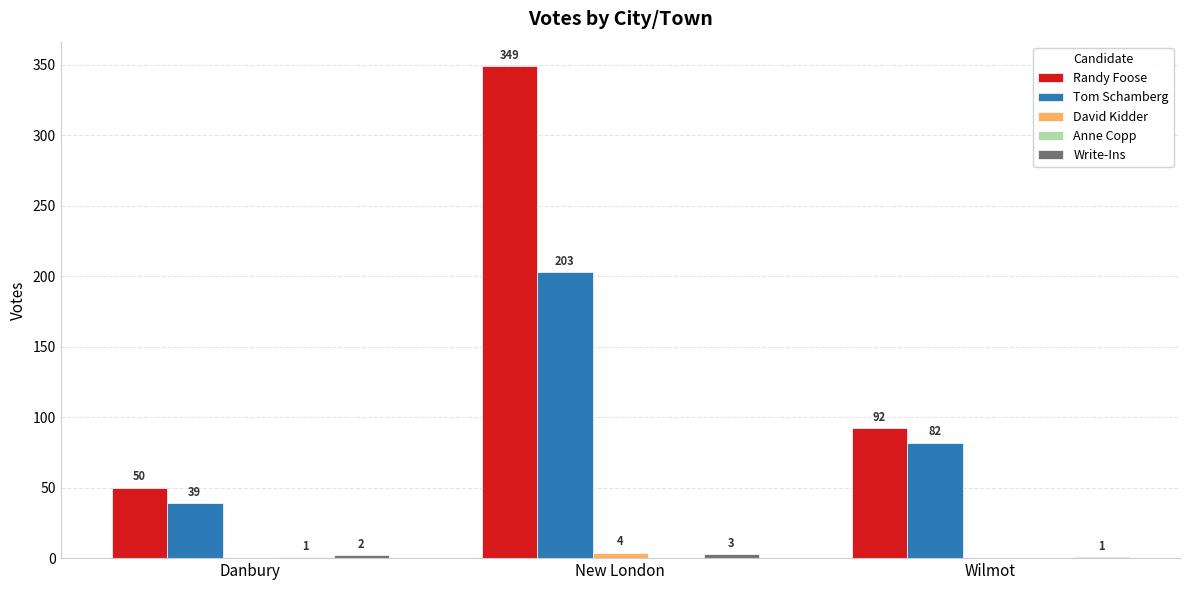

What is the maximum value shown in the chart?

349